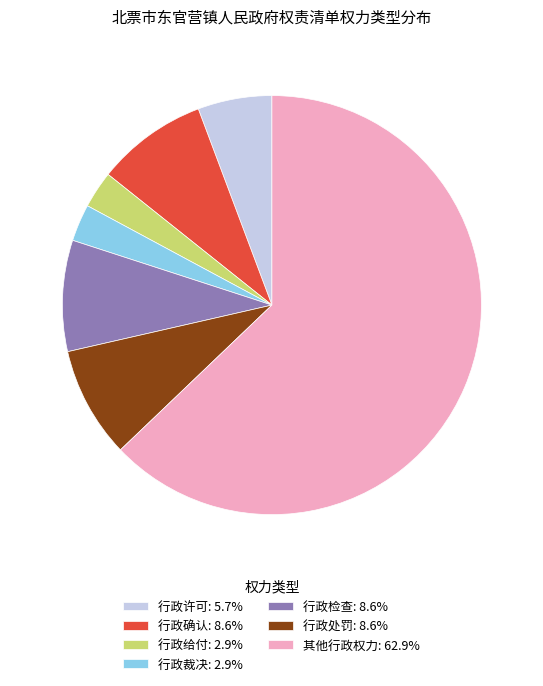

Is there any slice that represents more than half of the pie?

Yes